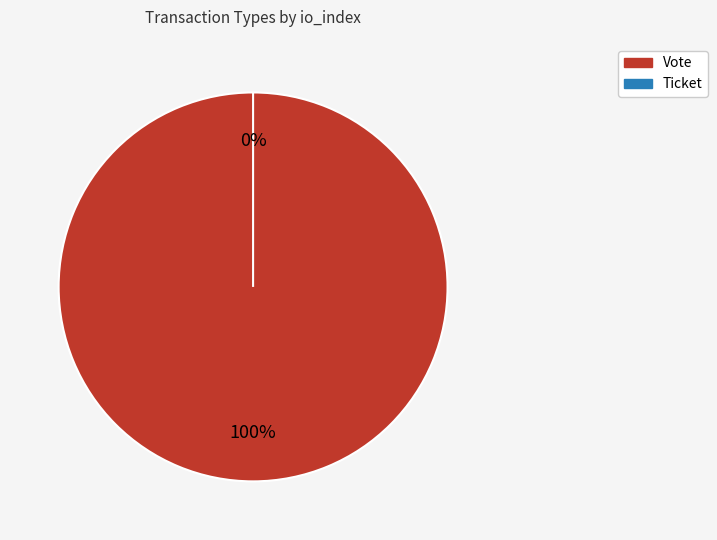

Count the number of slices in the pie.

2